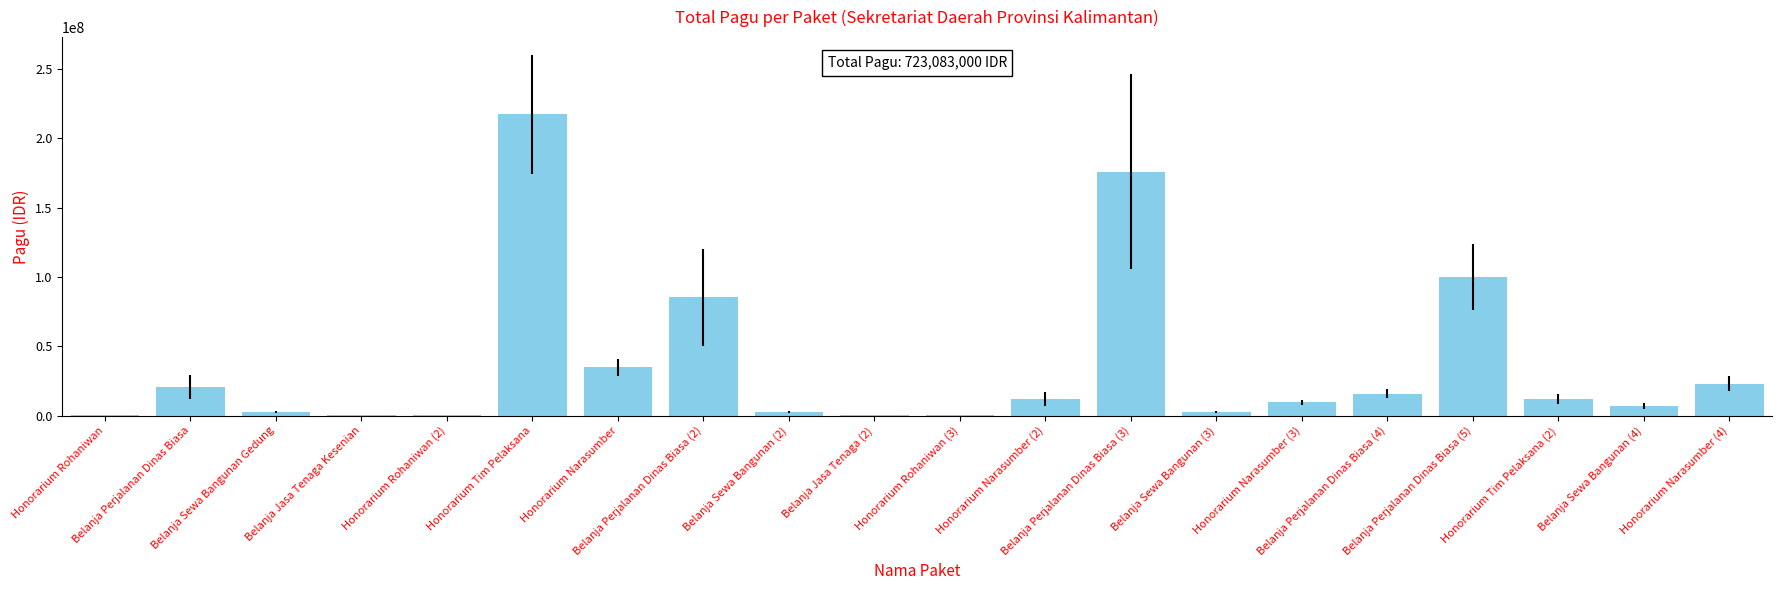

How many categories are shown in the chart?

20